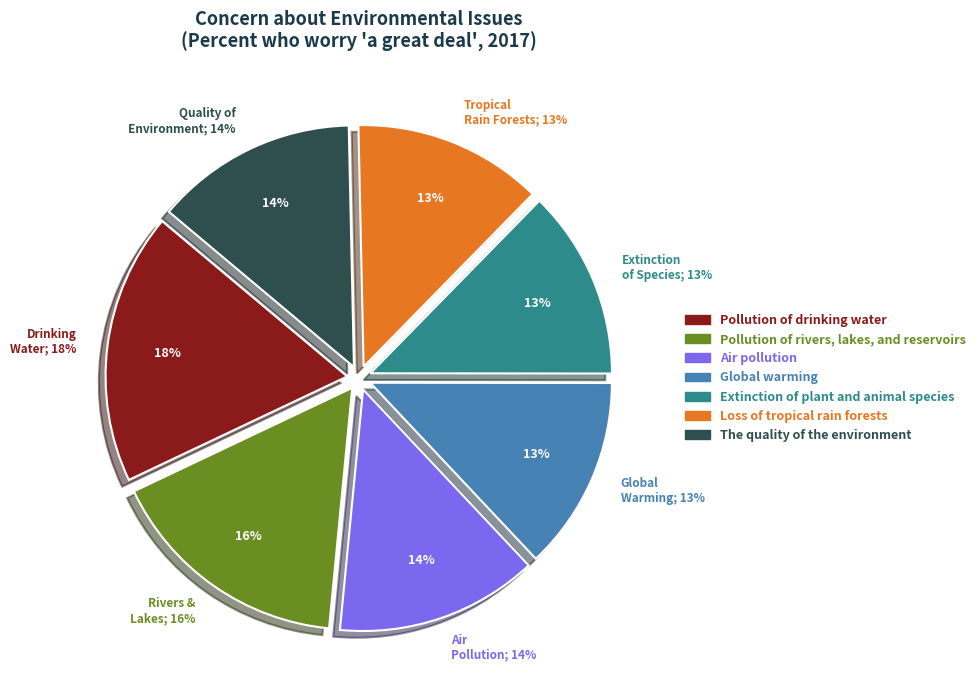

How many slices are in this pie chart?

7